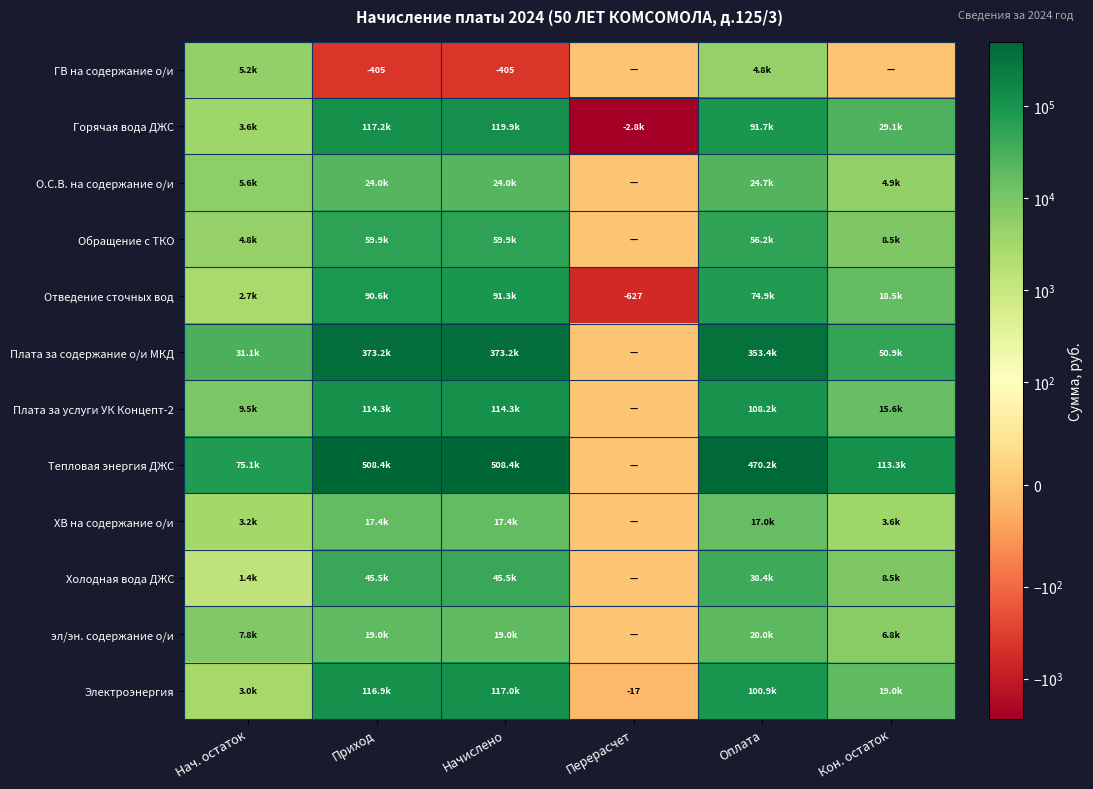

Which series has the largest total across all categories?

Тепловая энергия ДЖС